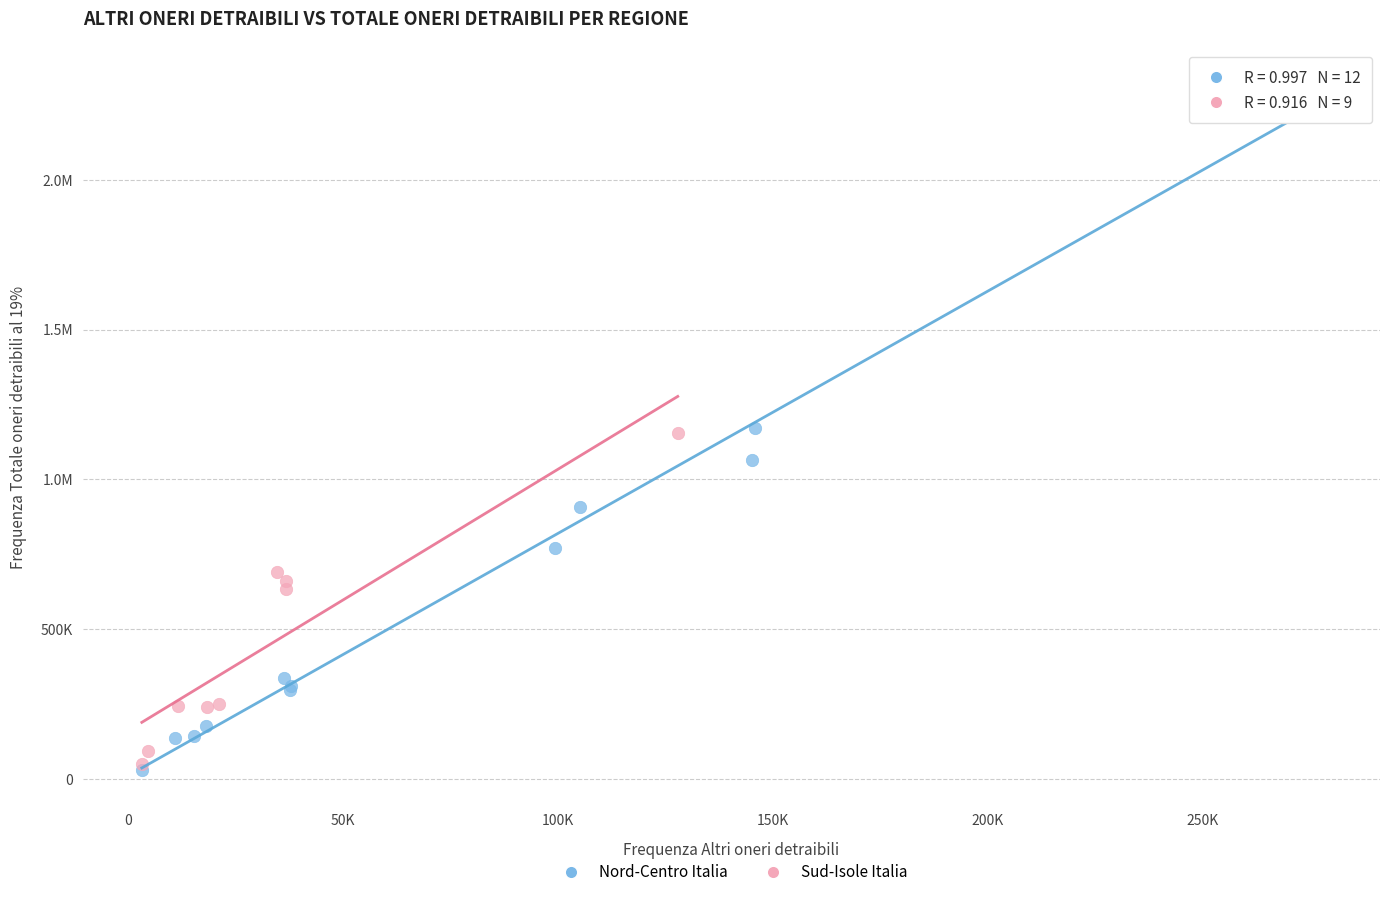

What are all the series names shown in the legend?

Nord-Centro Italia, Sud-Isole Italia